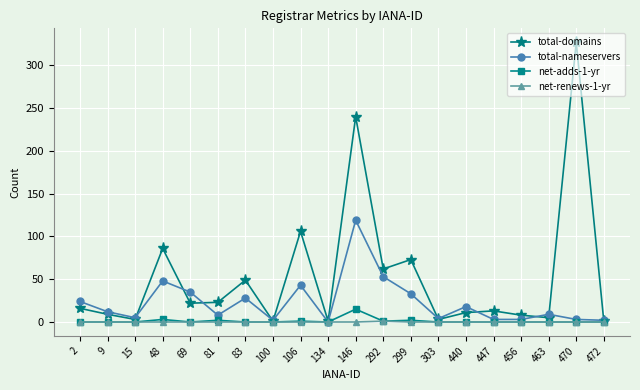

What is the difference between the maximum and minimum values in the total-domains series?

326